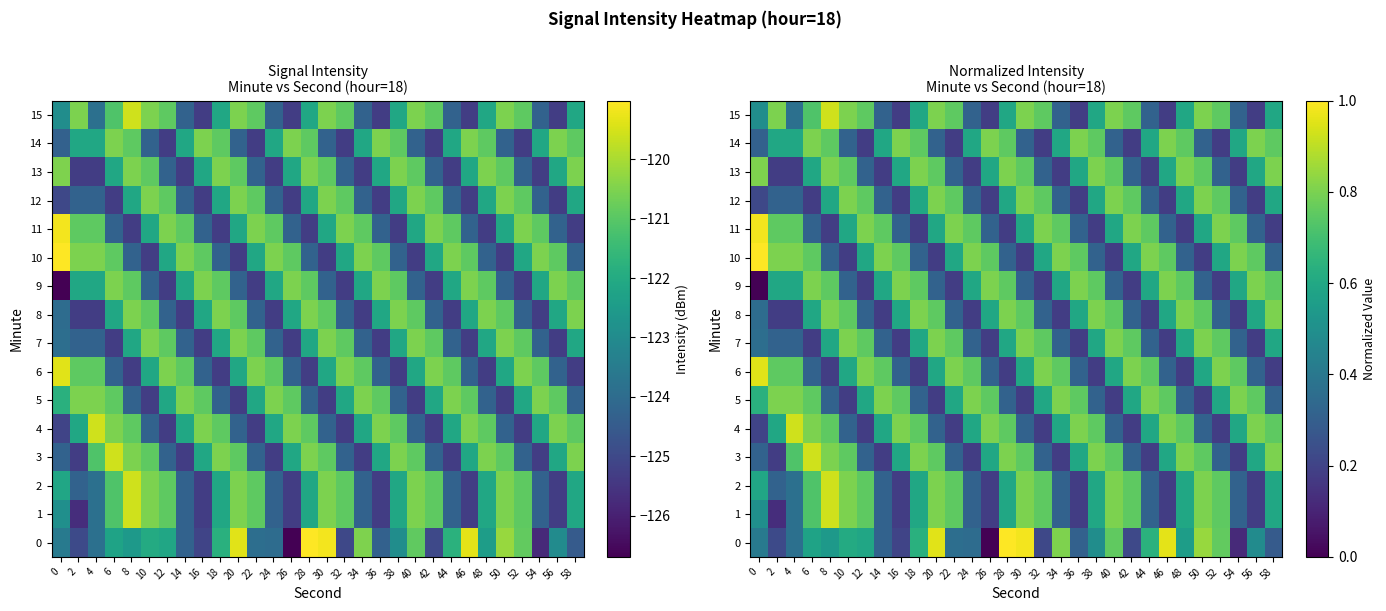

Which series has the largest total across all categories?

10